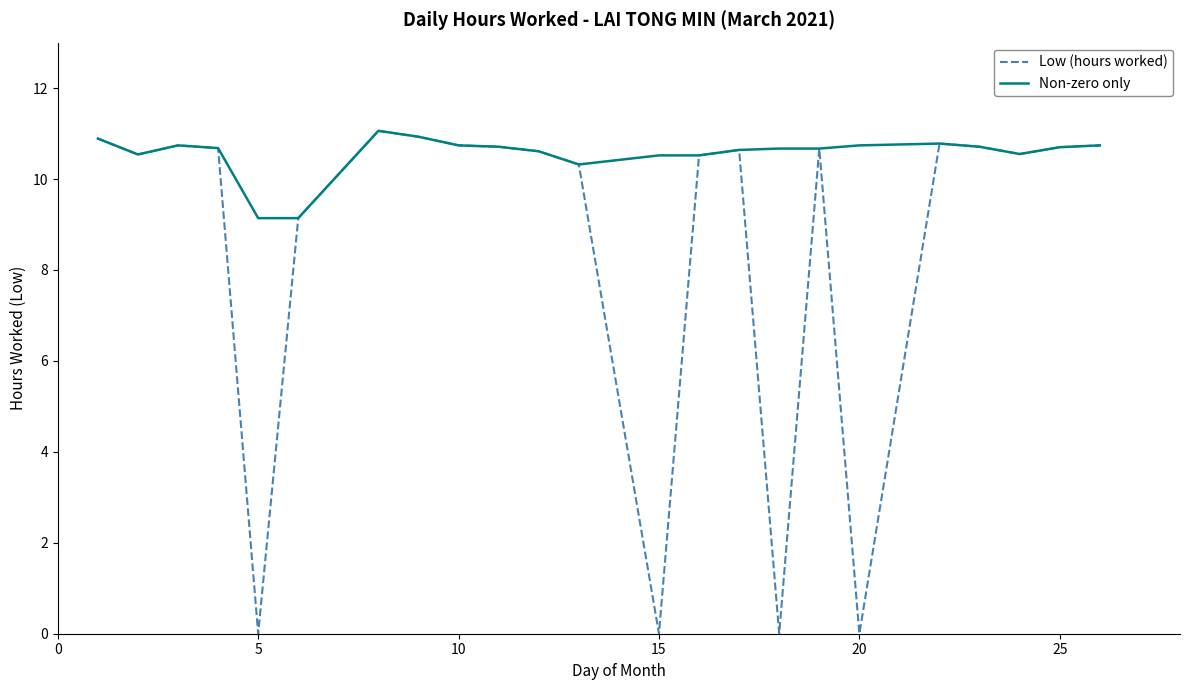

Count the number of categories in the chart.

23